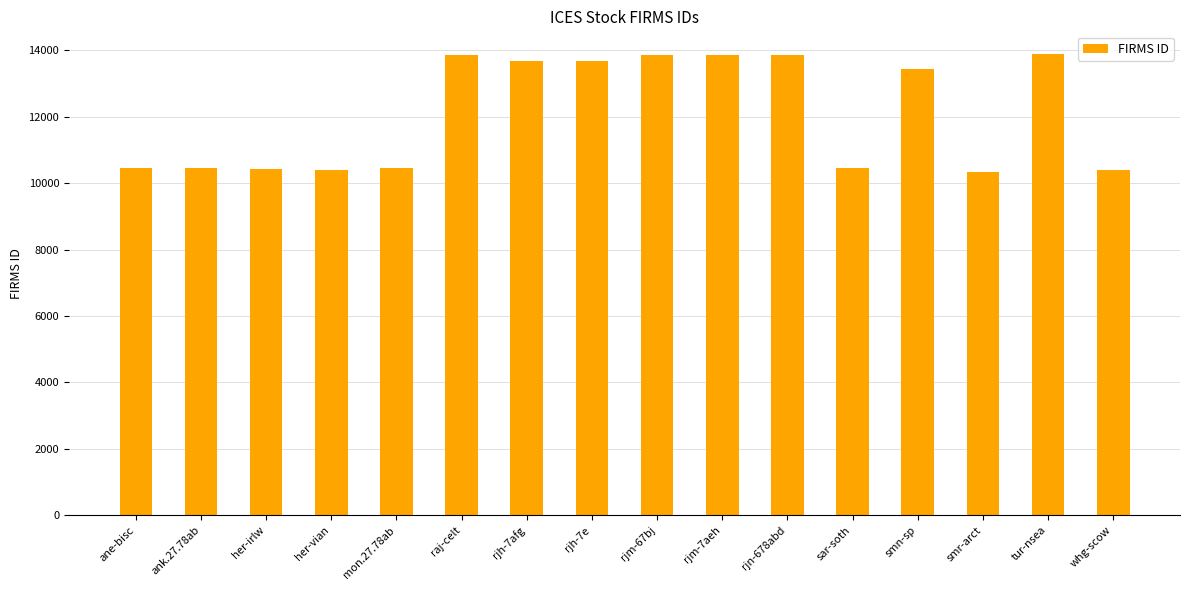

True or false: the data shows 10411 at her-vian.

True